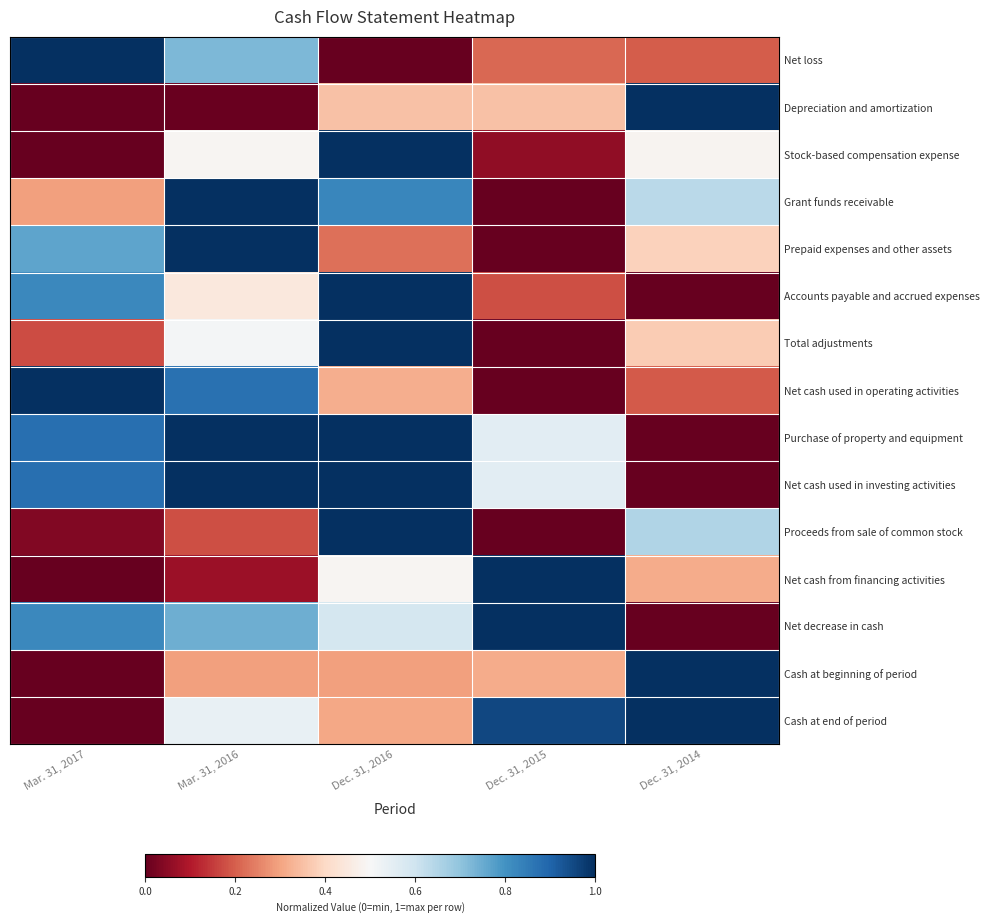

Reading right to left, list all the values displayed in this chart.

Net loss: Dec. 31, 2014=0.2	Dec. 31, 2015=0.2	Dec. 31, 2016=0.0	Mar. 31, 2016=0.7	Mar. 31, 2017=1.0
Depreciation and amortization: Dec. 31, 2014=1.0	Dec. 31, 2015=0.4	Dec. 31, 2016=0.4	Mar. 31, 2016=0.0	Mar. 31, 2017=0.0
Stock-based compensation expense: Dec. 31, 2014=0.5	Dec. 31, 2015=0.1	Dec. 31, 2016=1.0	Mar. 31, 2016=0.5	Mar. 31, 2017=0.0
Grant funds receivable: Dec. 31, 2014=0.6	Dec. 31, 2015=0.0	Dec. 31, 2016=0.8	Mar. 31, 2016=1.0	Mar. 31, 2017=0.3
Prepaid expenses and other assets: Dec. 31, 2014=0.4	Dec. 31, 2015=0.0	Dec. 31, 2016=0.2	Mar. 31, 2016=1.0	Mar. 31, 2017=0.8
Accounts payable and accrued expenses: Dec. 31, 2014=0.0	Dec. 31, 2015=0.2	Dec. 31, 2016=1.0	Mar. 31, 2016=0.4	Mar. 31, 2017=0.8
Total adjustments: Dec. 31, 2014=0.4	Dec. 31, 2015=0.0	Dec. 31, 2016=1.0	Mar. 31, 2016=0.5	Mar. 31, 2017=0.2
Net cash used in operating activities: Dec. 31, 2014=0.2	Dec. 31, 2015=0.0	Dec. 31, 2016=0.3	Mar. 31, 2016=0.9	Mar. 31, 2017=1.0
Purchase of property and equipment: Dec. 31, 2014=0.0	Dec. 31, 2015=0.6	Dec. 31, 2016=1.0	Mar. 31, 2016=1.0	Mar. 31, 2017=0.9
Net cash used in investing activities: Dec. 31, 2014=0.0	Dec. 31, 2015=0.6	Dec. 31, 2016=1.0	Mar. 31, 2016=1.0	Mar. 31, 2017=0.9
Proceeds from sale of common stock: Dec. 31, 2014=0.7	Dec. 31, 2015=0.0	Dec. 31, 2016=1.0	Mar. 31, 2016=0.2	Mar. 31, 2017=0.0
Net cash from financing activities: Dec. 31, 2014=0.3	Dec. 31, 2015=1.0	Dec. 31, 2016=0.5	Mar. 31, 2016=0.1	Mar. 31, 2017=0.0
Net decrease in cash: Dec. 31, 2014=0.0	Dec. 31, 2015=1.0	Dec. 31, 2016=0.6	Mar. 31, 2016=0.7	Mar. 31, 2017=0.8
Cash at beginning of period: Dec. 31, 2014=1.0	Dec. 31, 2015=0.3	Dec. 31, 2016=0.3	Mar. 31, 2016=0.3	Mar. 31, 2017=0.0
Cash at end of period: Dec. 31, 2014=1.0	Dec. 31, 2015=1.0	Dec. 31, 2016=0.3	Mar. 31, 2016=0.5	Mar. 31, 2017=0.0